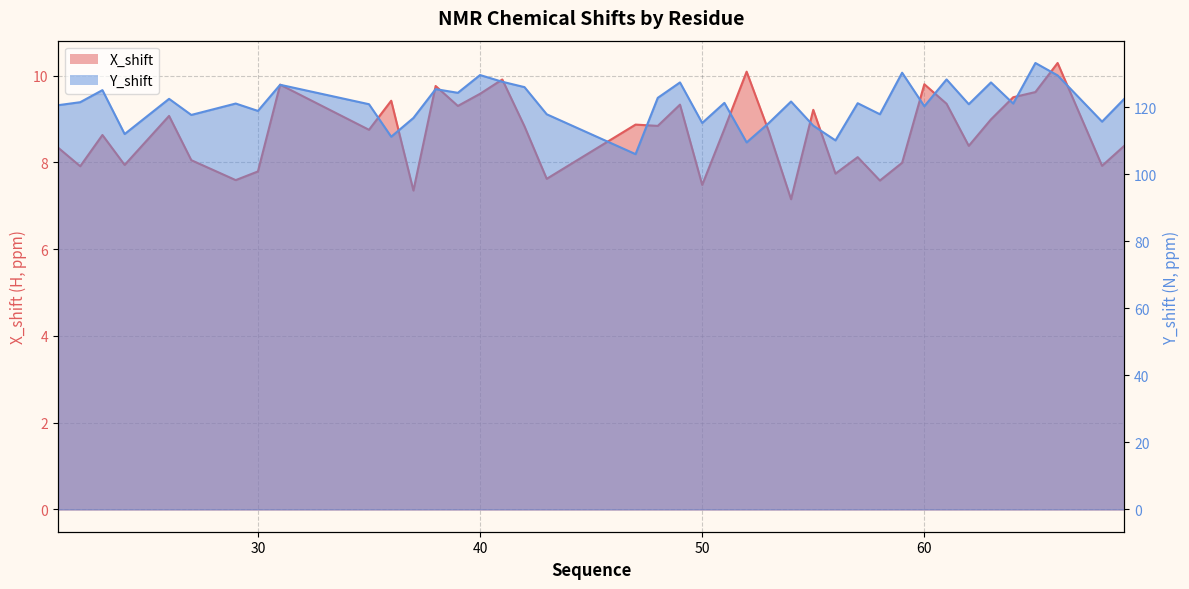

How many values in the Y_shift series are below 121?

18